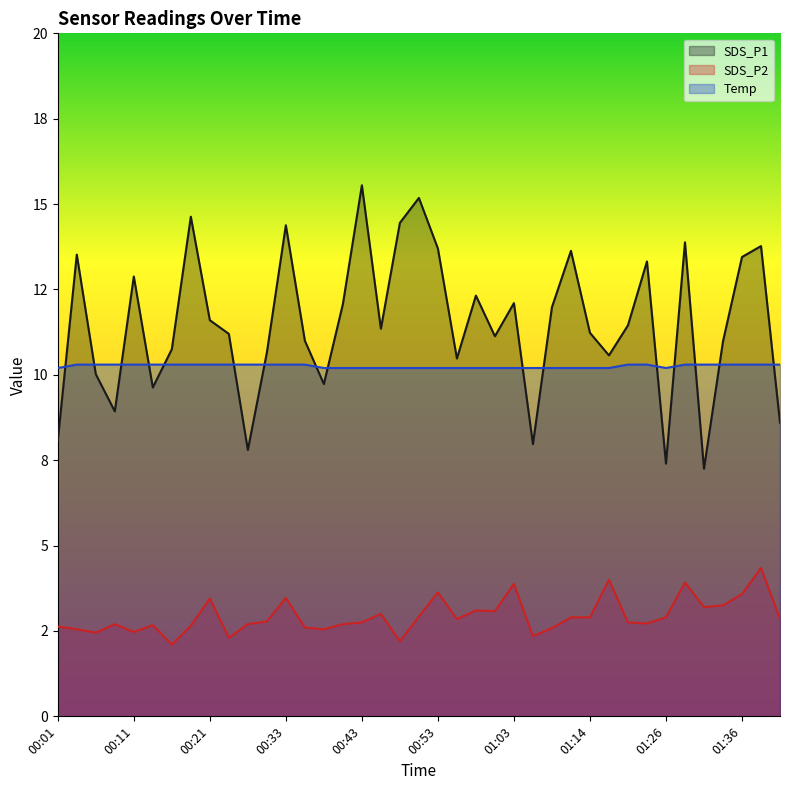

True or false: SDS_P1 has a value of 20.0 at 01:00.

False